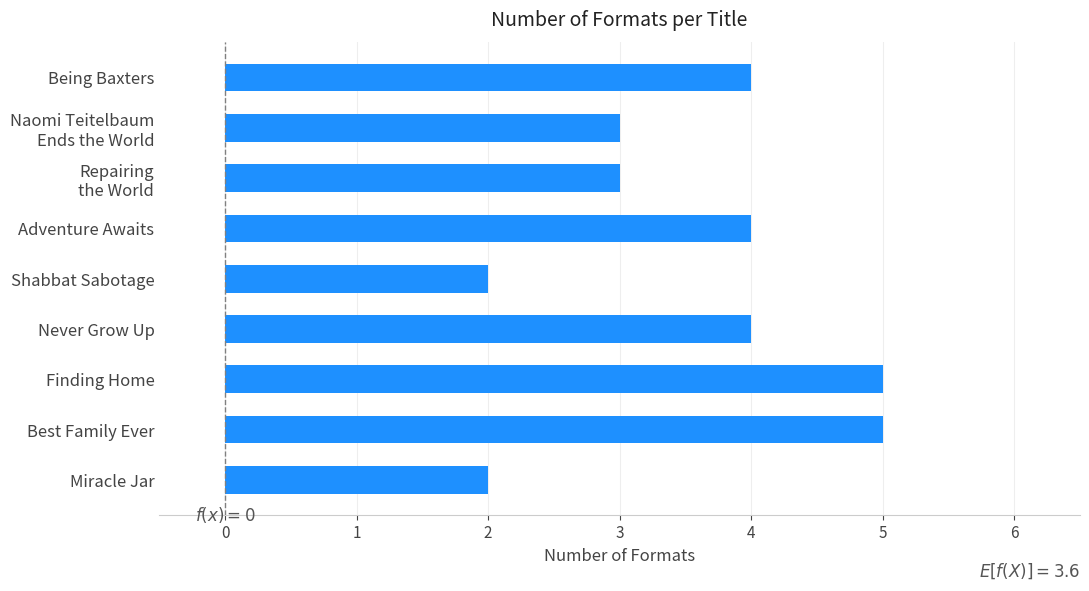

Which has a higher value, Shabbat Sabotage or Being Baxters?

Being Baxters